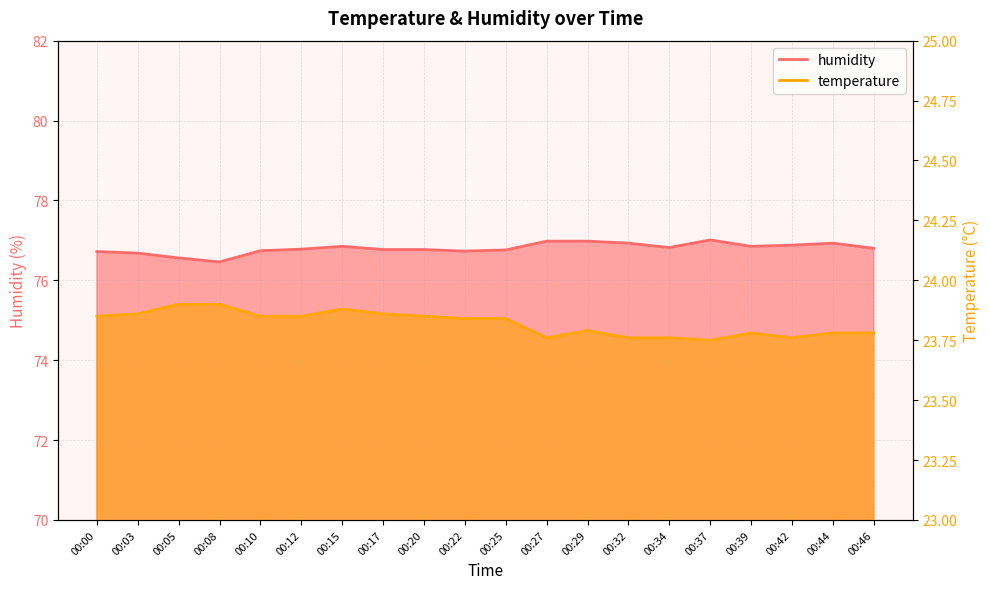

Reading left to right, what are all the values shown in this chart?

humidity: 76.7	76.7	76.6	76.5	76.7	76.8	76.8	76.8	76.8	76.7	76.8	77.0	77.0	76.9	76.8	77.0	76.8	76.9	76.9	76.8
temperature: 23.9	23.9	23.9	23.9	23.9	23.9	23.9	23.9	23.9	23.8	23.8	23.8	23.8	23.8	23.8	23.8	23.8	23.8	23.8	23.8